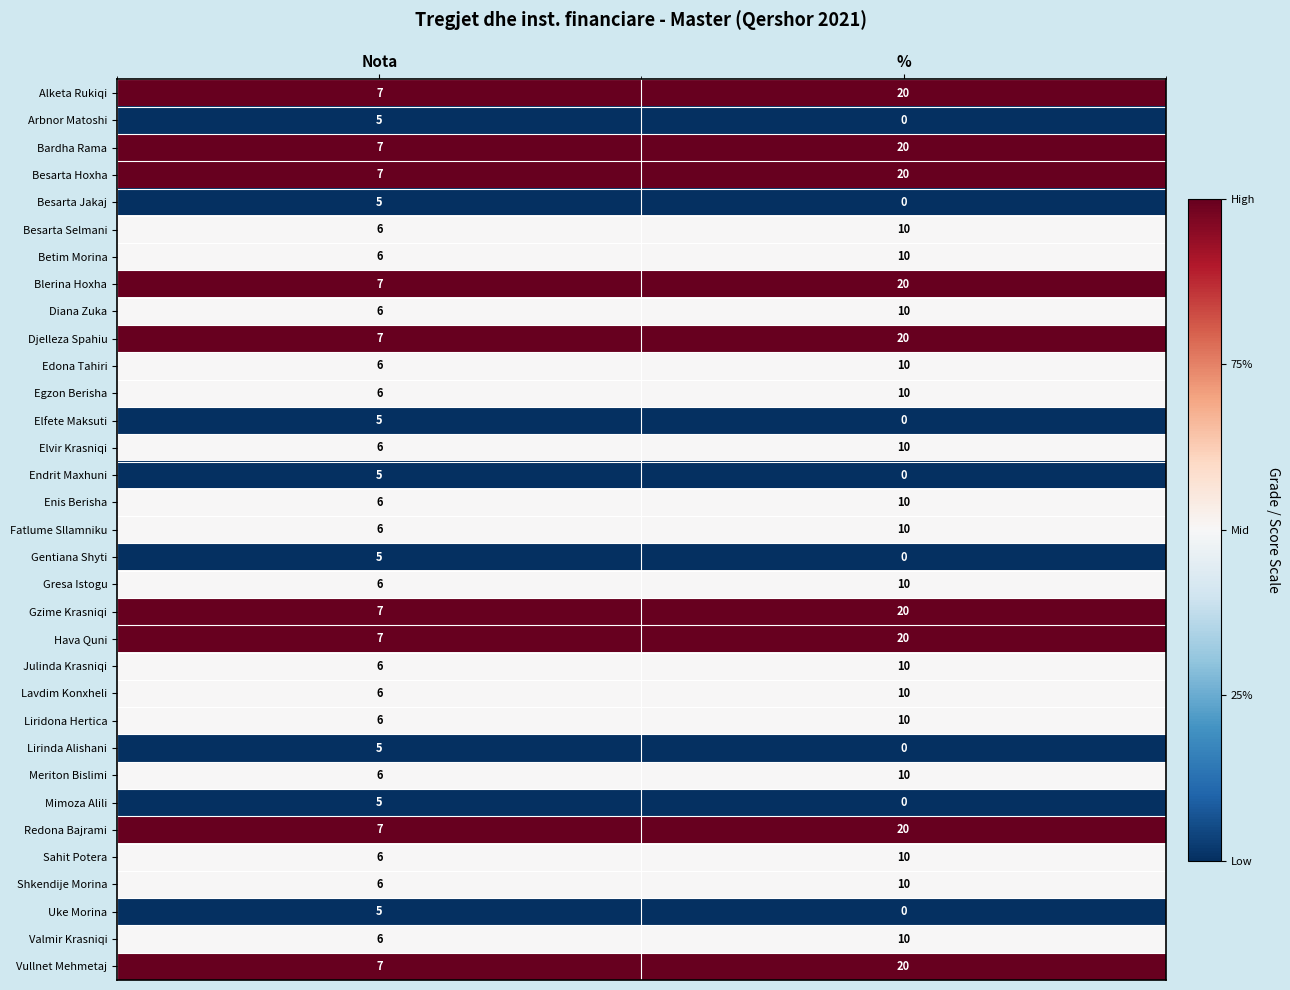

At which category is the sum across all series the highest?

%